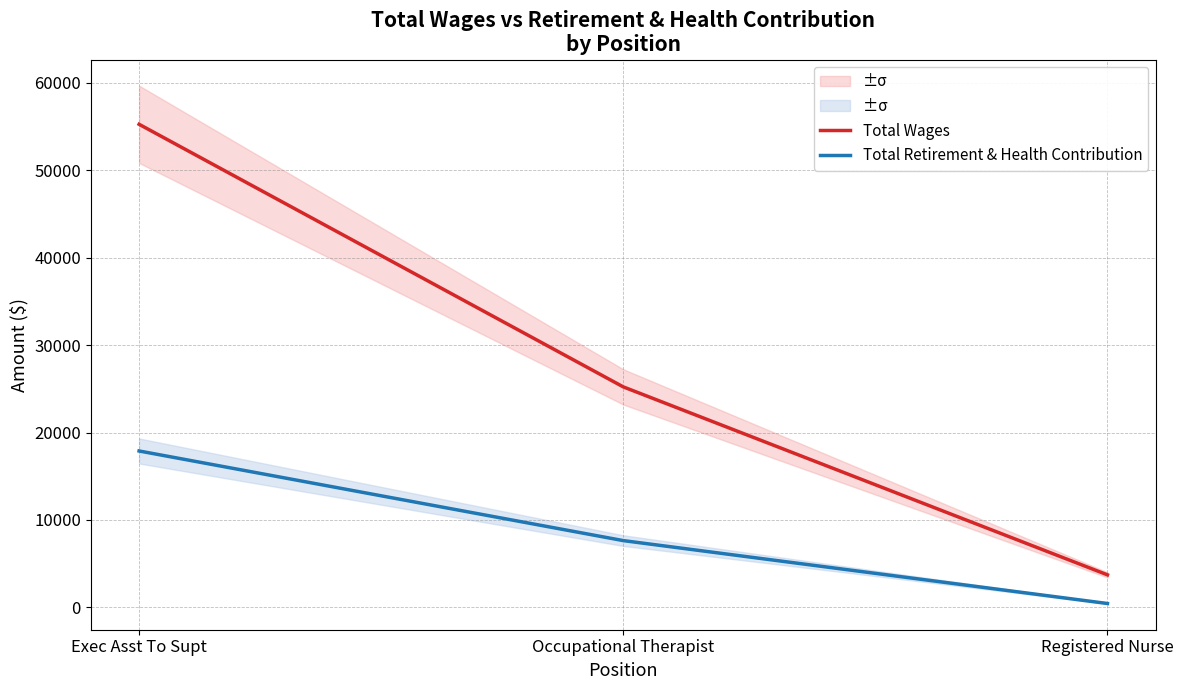

What are all the series names shown in the legend?

Total Wages, Total Retirement & Health Contribution